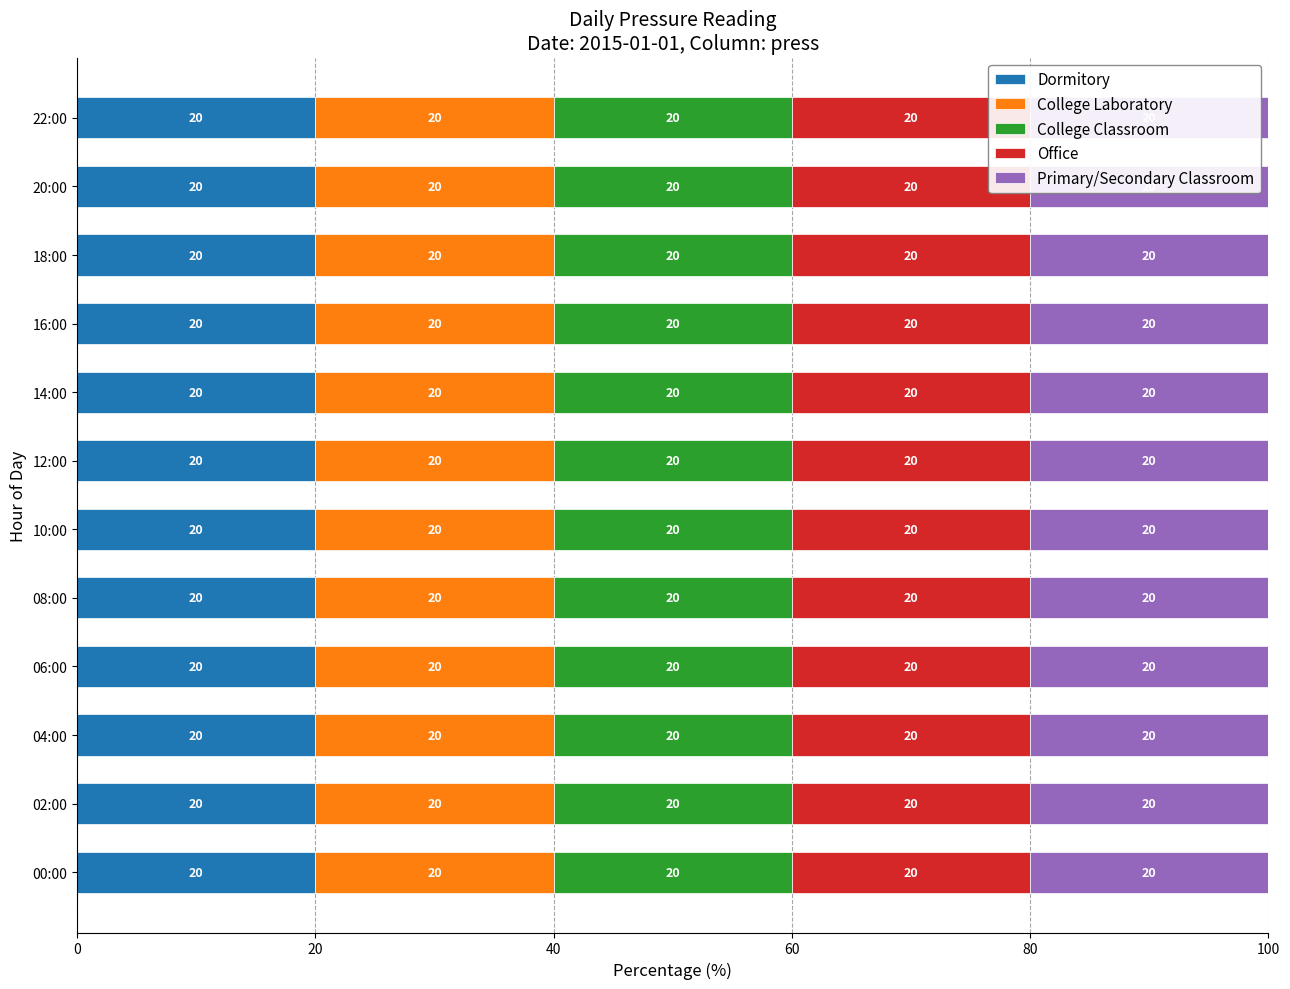

The value of Office at 04:00 is 28.5. True or false?

False